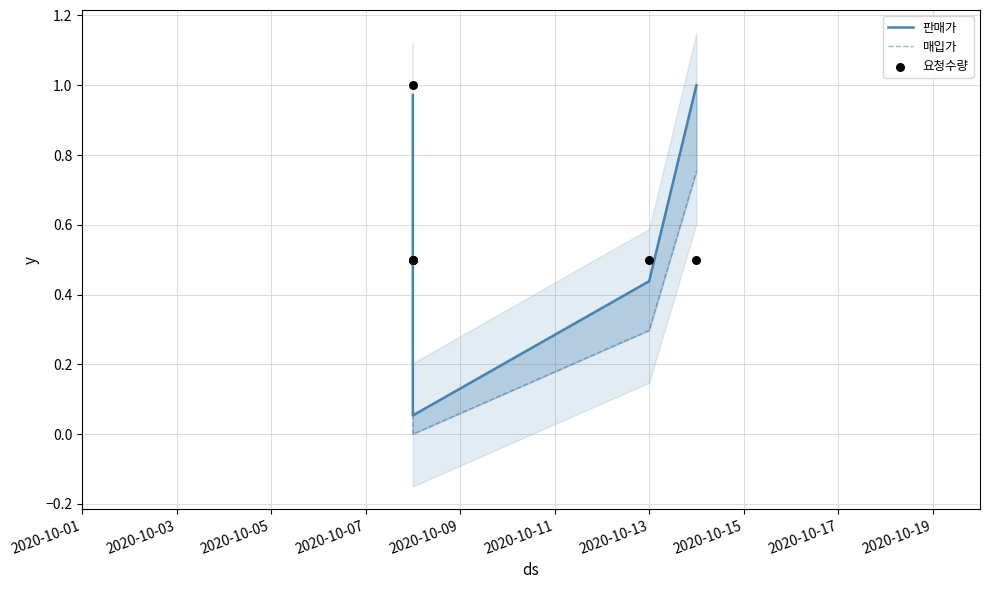

Which series contains the highest Y value?

판매가